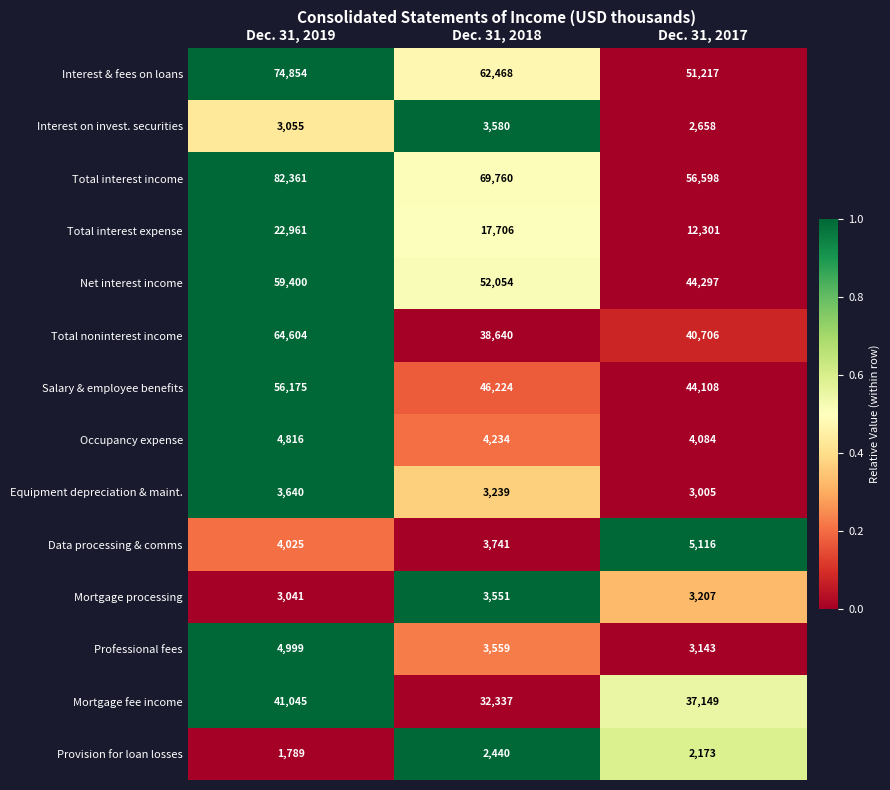

What is the difference between the highest and lowest values at Dec. 31, 2017?

54425